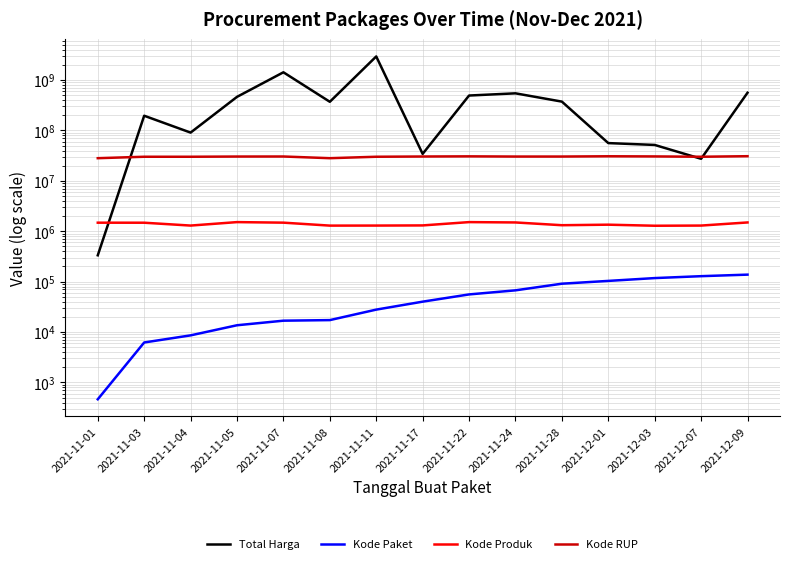

The Kode Paket series shows 13133 at 2021-11-04. True or false?

False